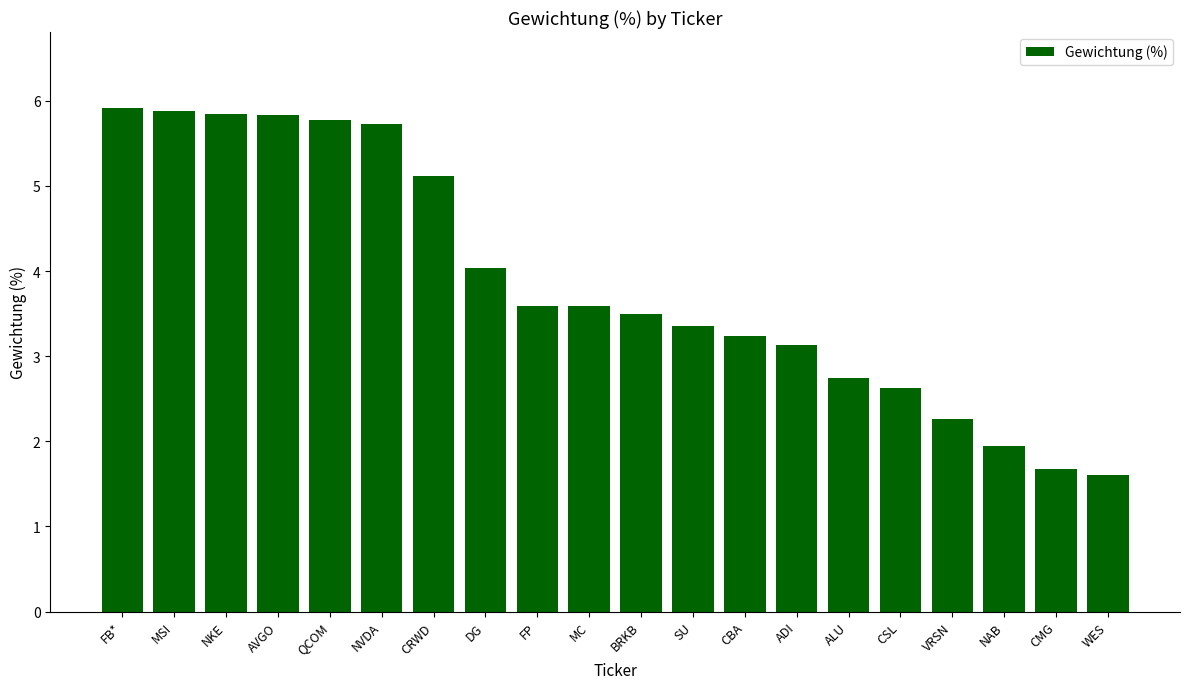

What value does the data have at CSL?

2.6